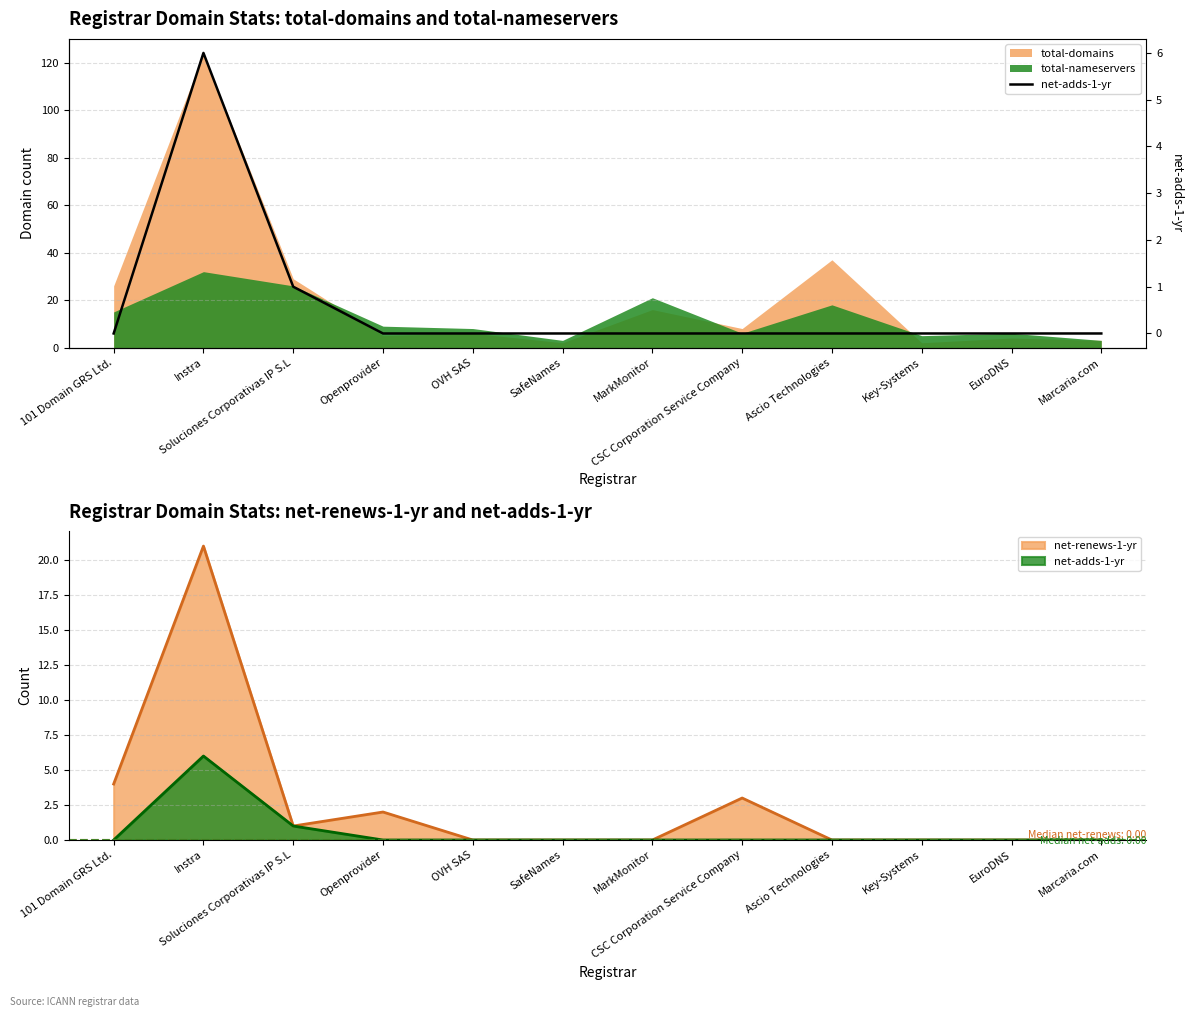

True or false: the data shows 0 at Openprovider.

True